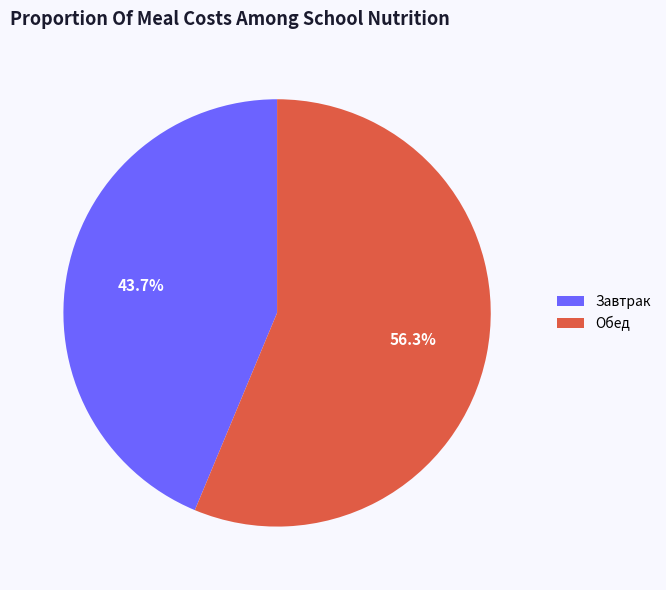

Which slice is the smallest?

Завтрак